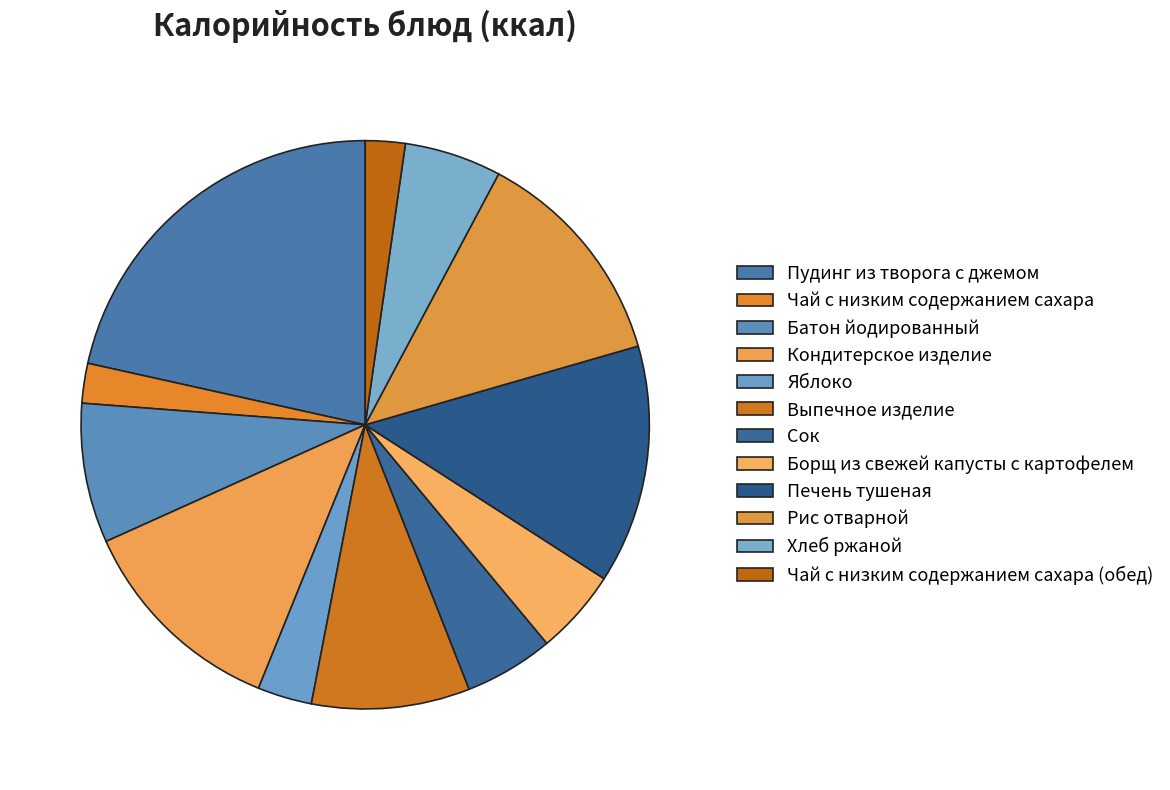

How many slices are in this pie chart?

12